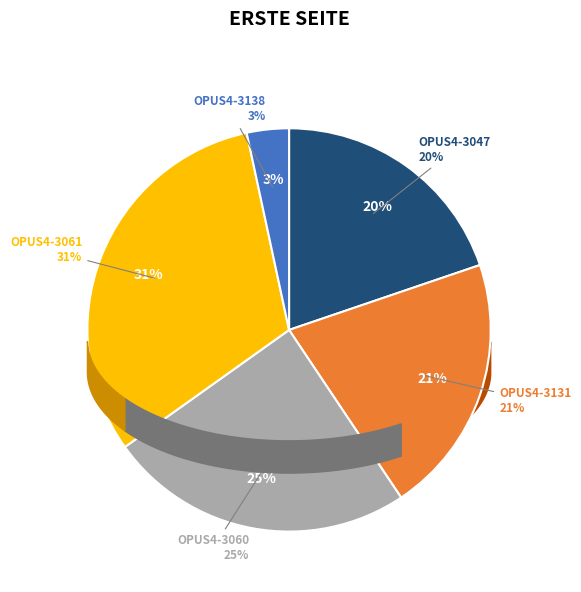

Approximately how many times larger is the value at OPUS4-3060 compared to OPUS4-3131?

1.2